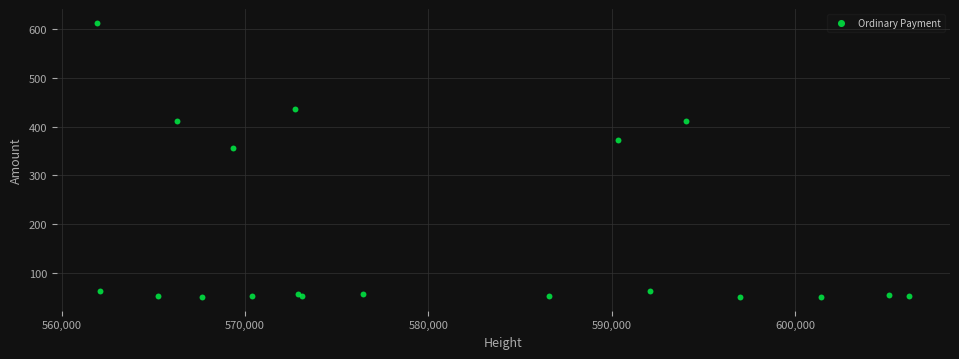

What Y value in the scatter plot is closest to 331?

355.4